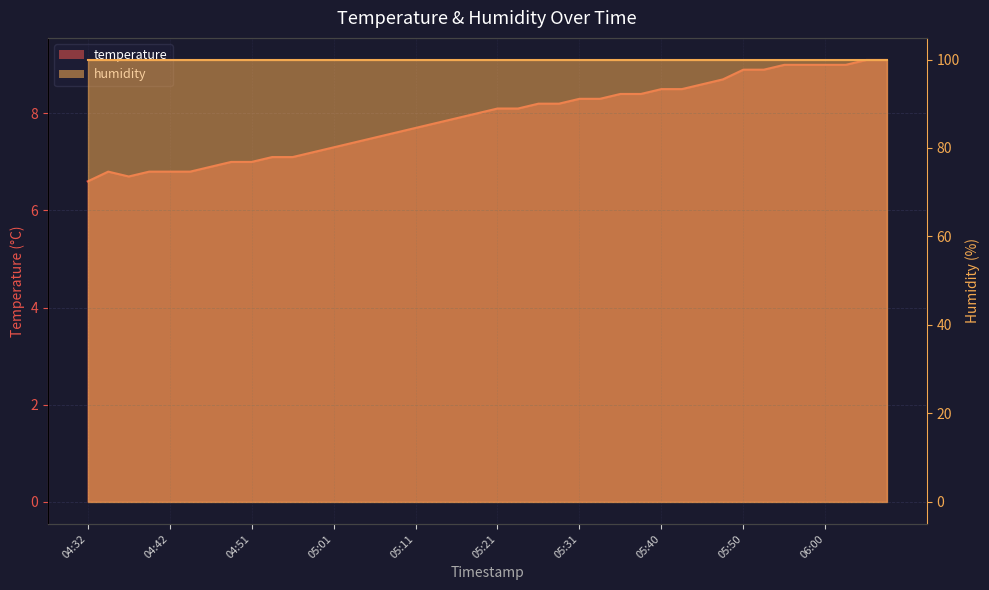

How many interior local valleys (lower than both neighbors) does the data have?

1